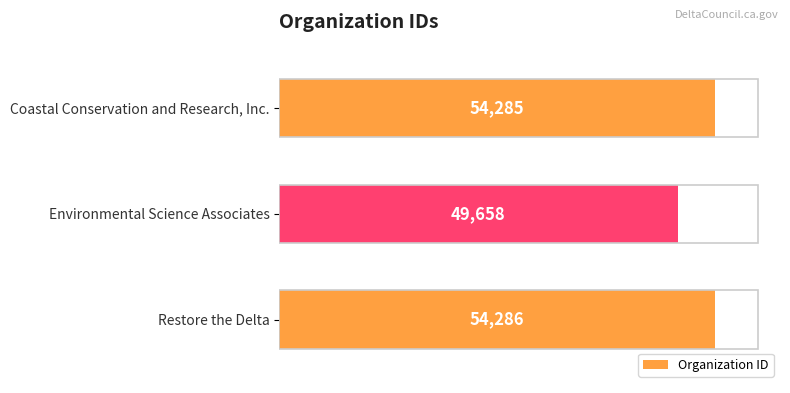

The value at Coastal Conservation and Research, Inc. is 54285. True or false?

True